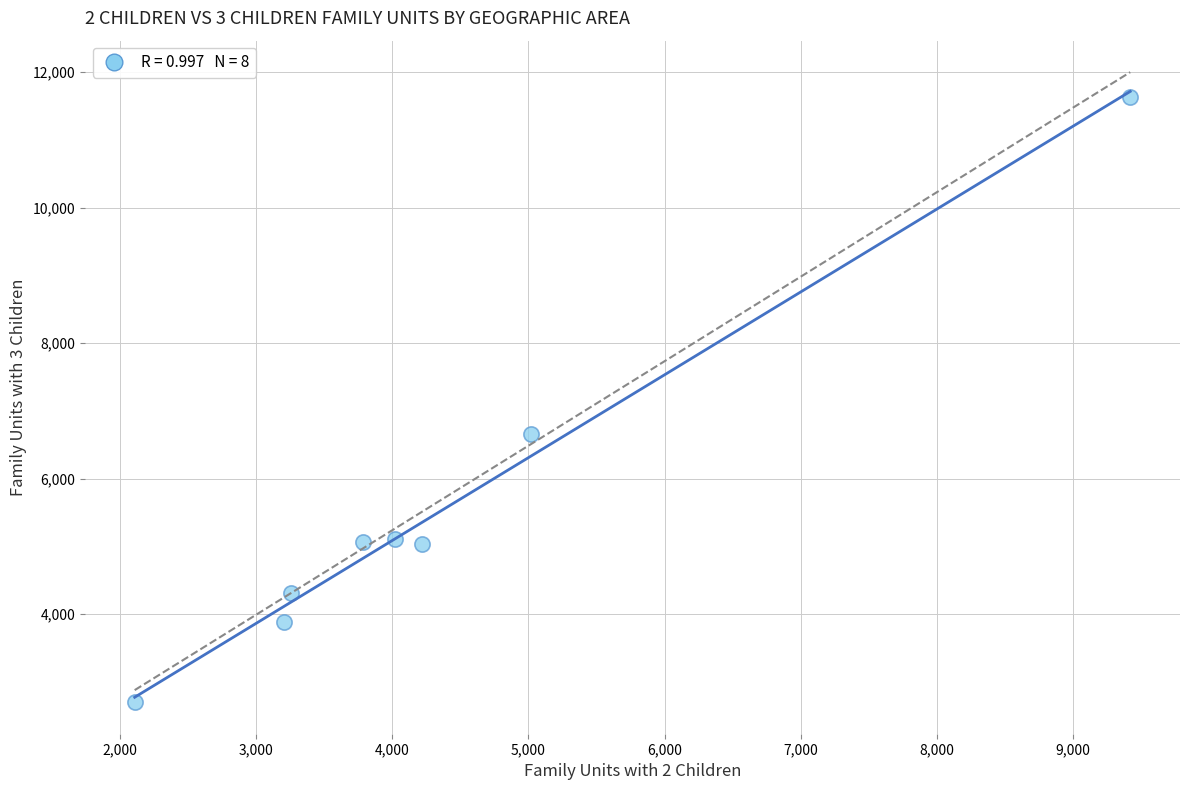

What is the average X value?

4378